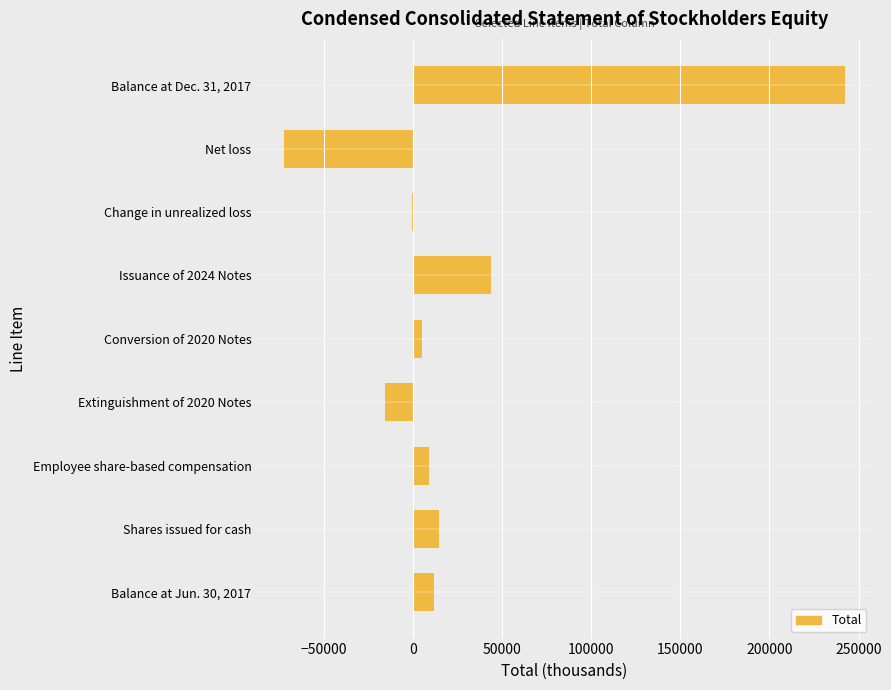

How many data points does each series have?

9